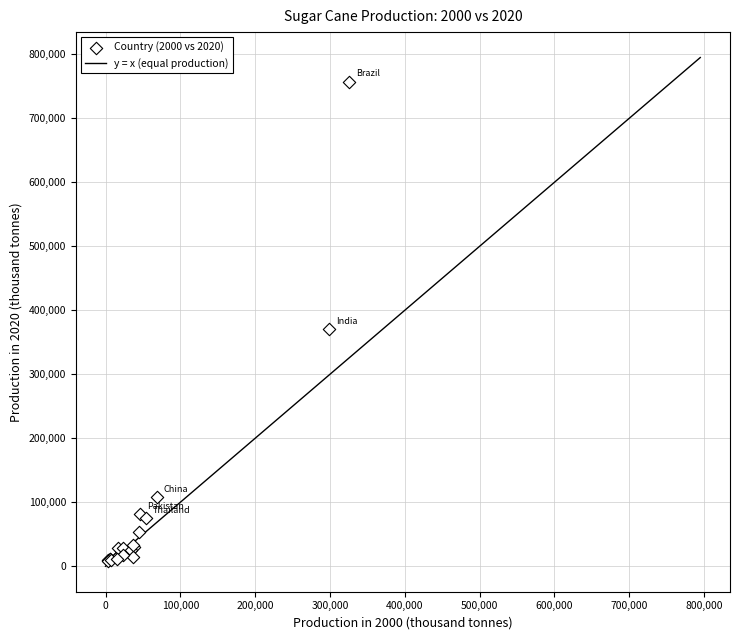

What Y value in the scatter plot is closest to 382850?

370500.0